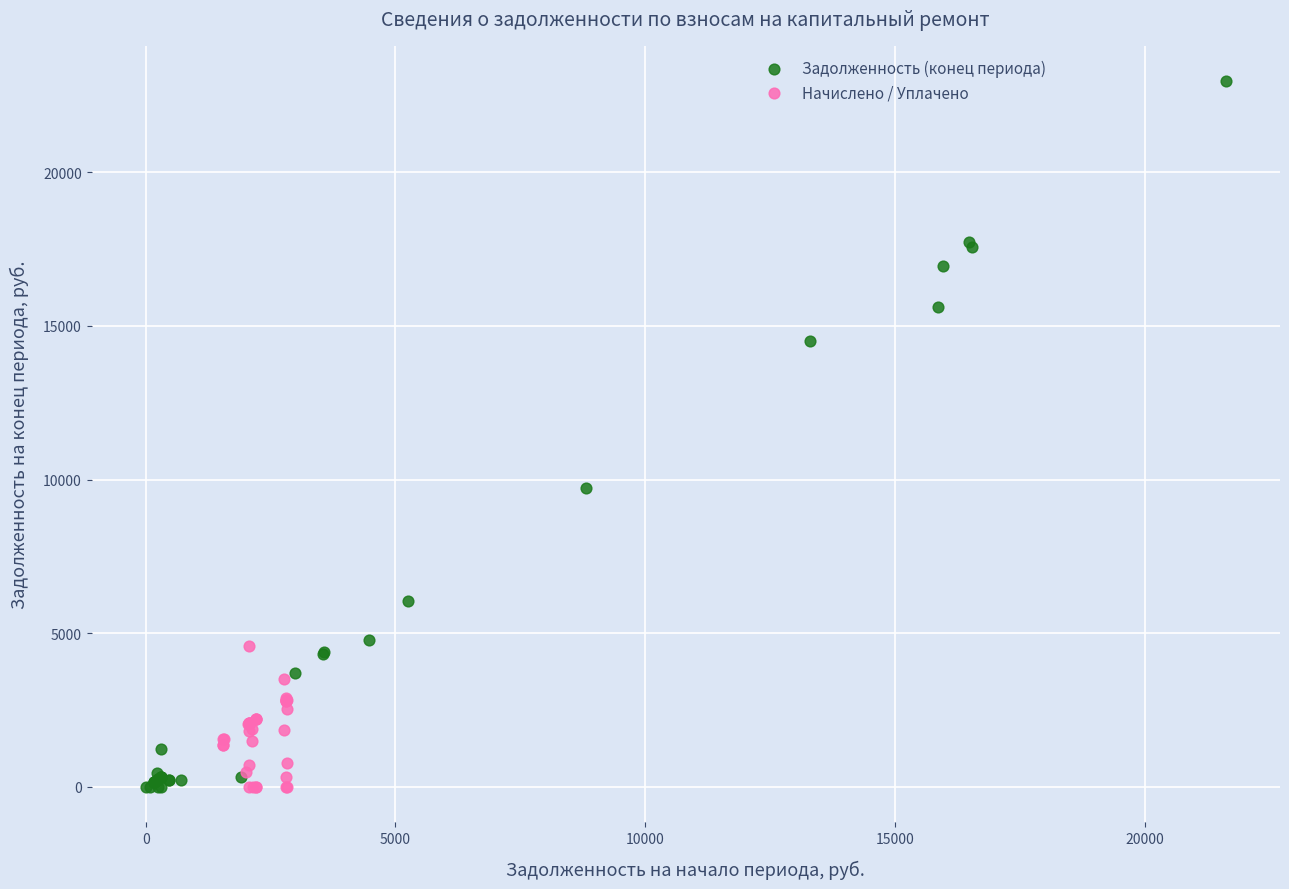

Which series reaches the maximum Y coordinate?

Задолженность (конец периода)